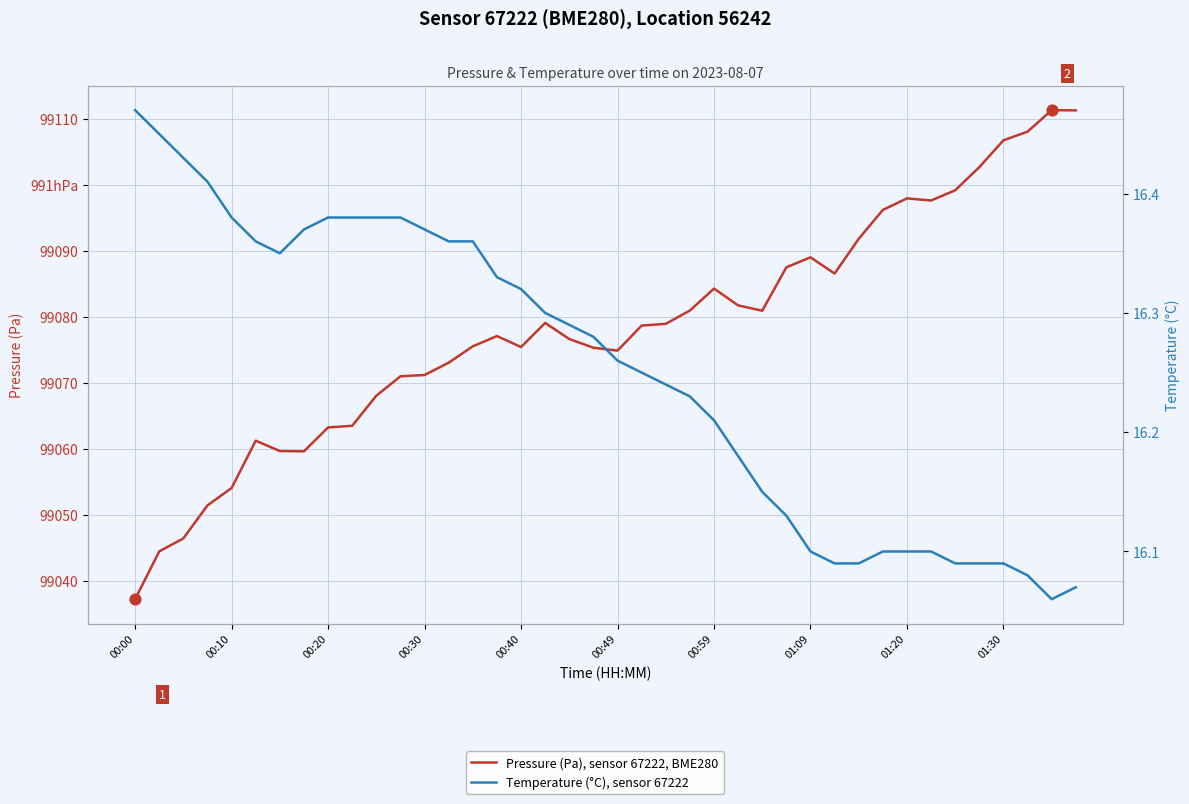

Which series reaches the maximum Y coordinate?

Pressure (Pa)